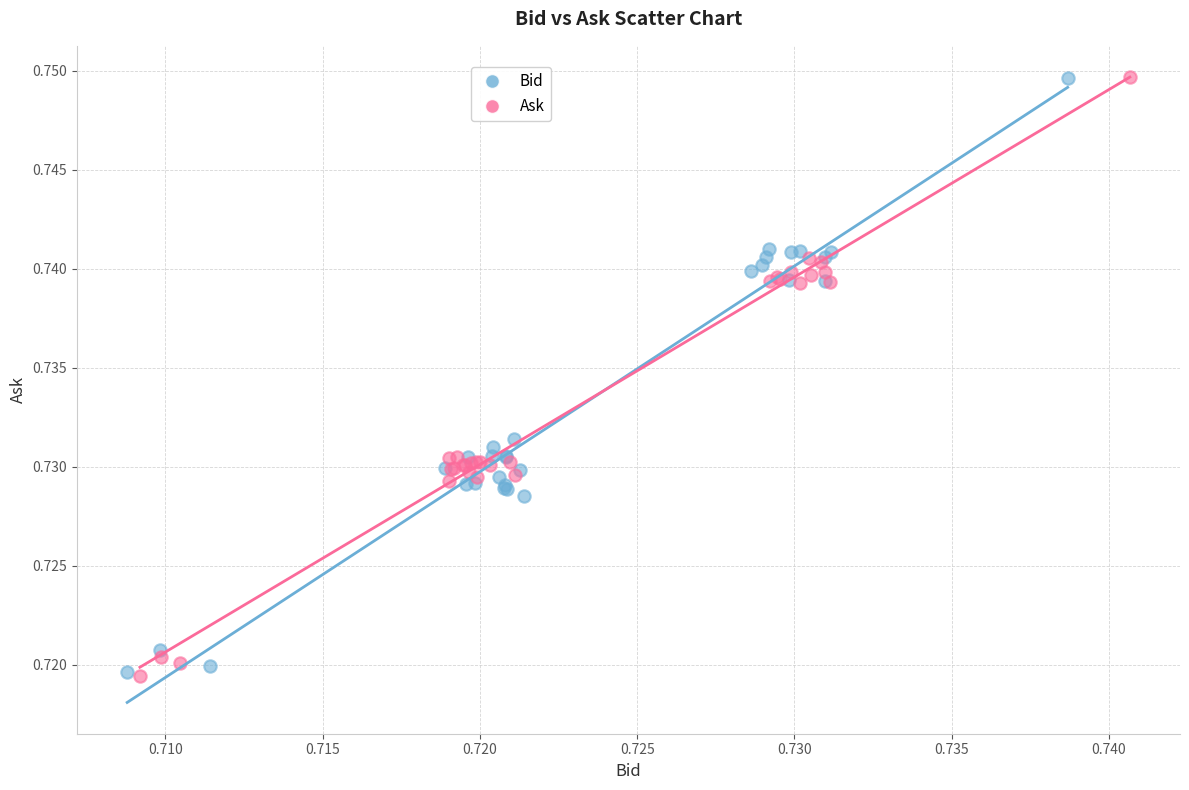

What are all the series names shown in the legend?

Bid, Ask